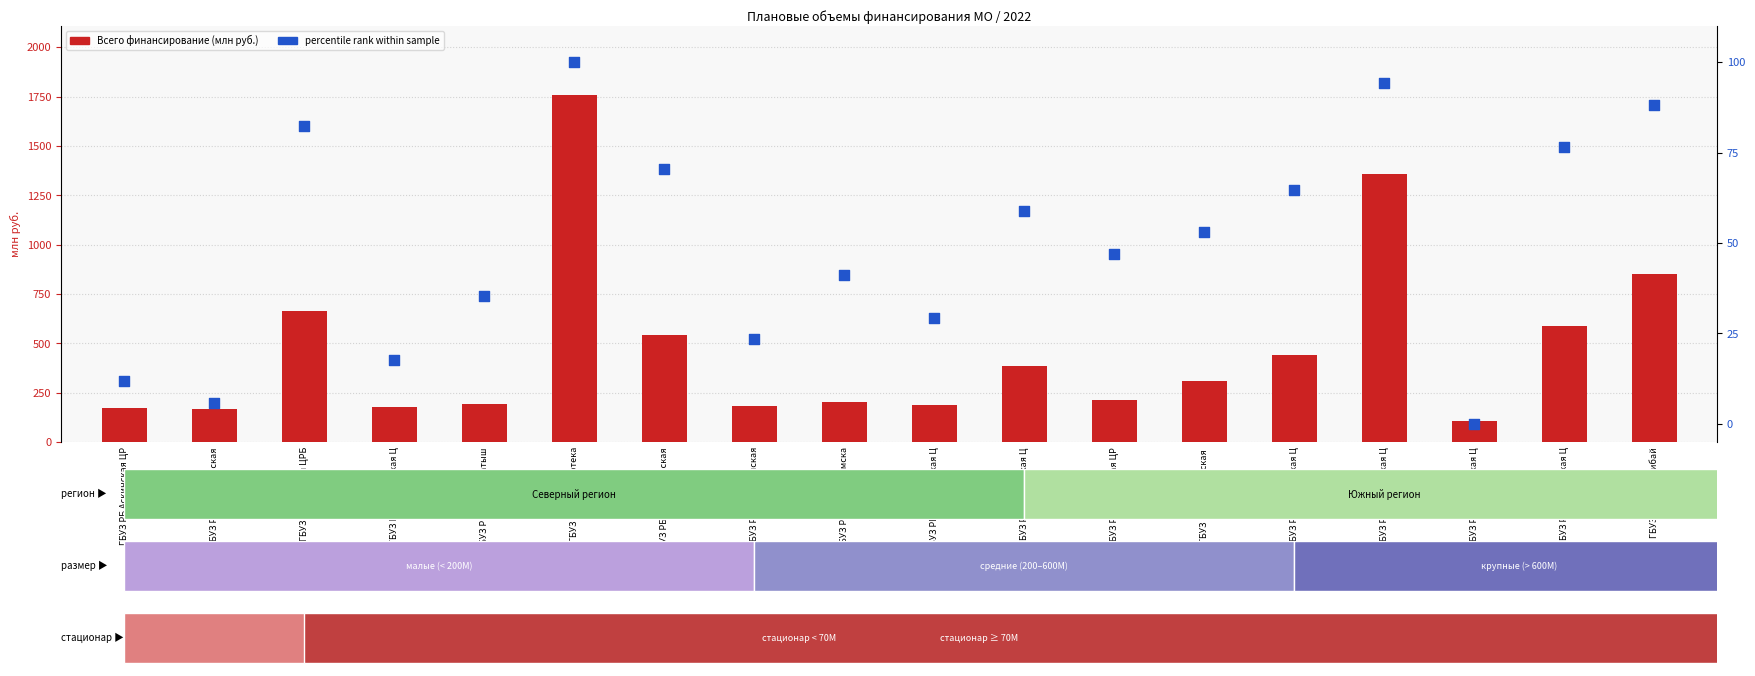

Which series reaches the minimum Y coordinate?

percentile rank within sample